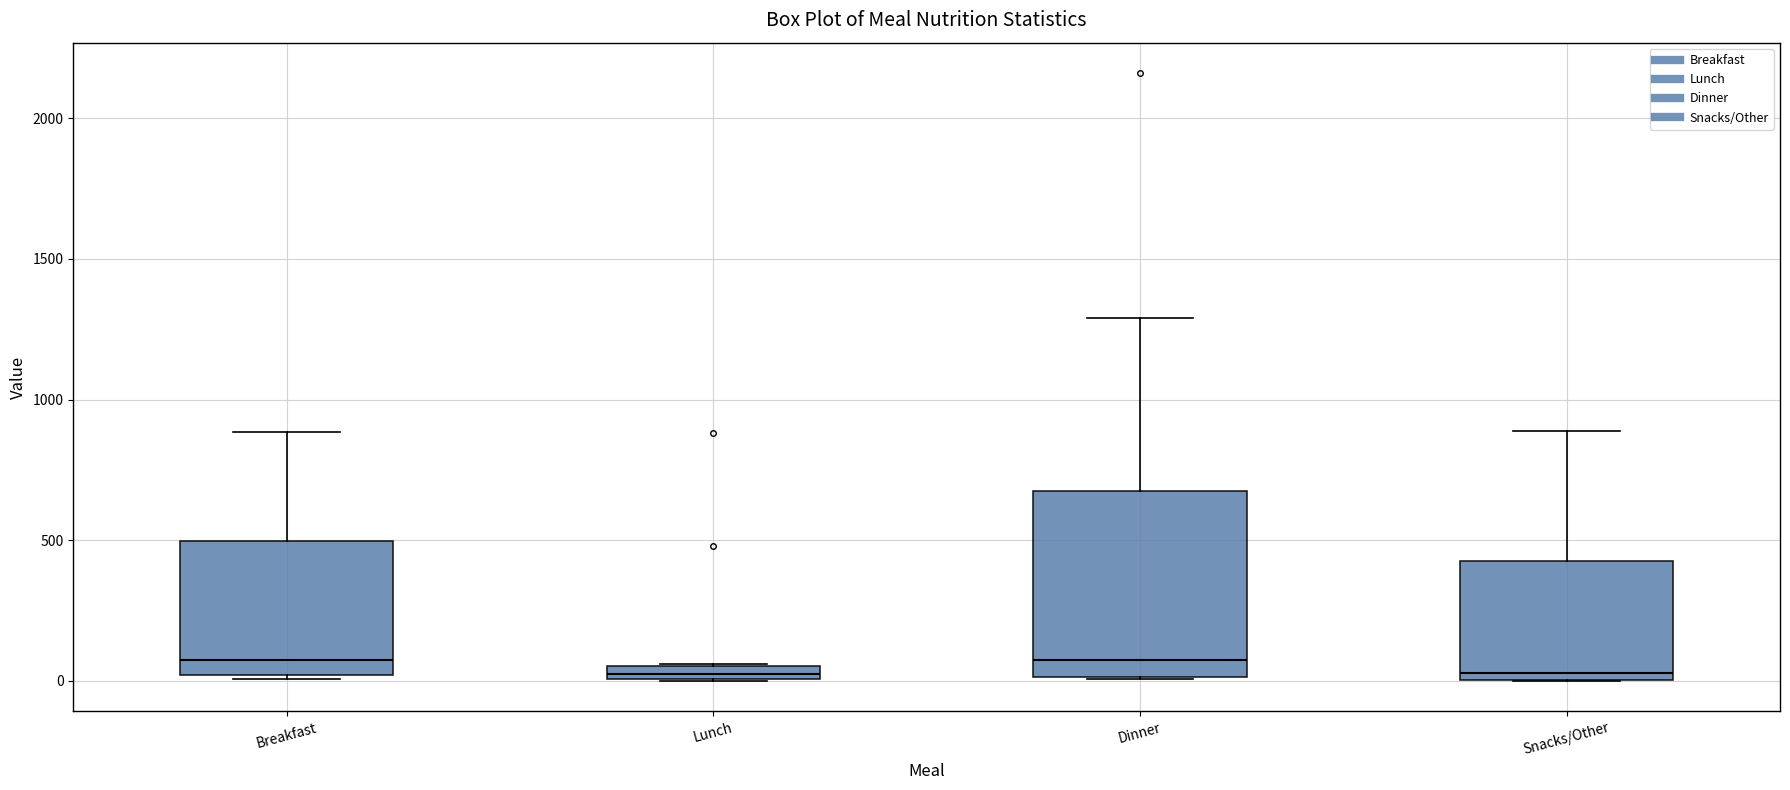

Comparing the boxes themselves (not the whiskers), which one is the tallest?

Dinner